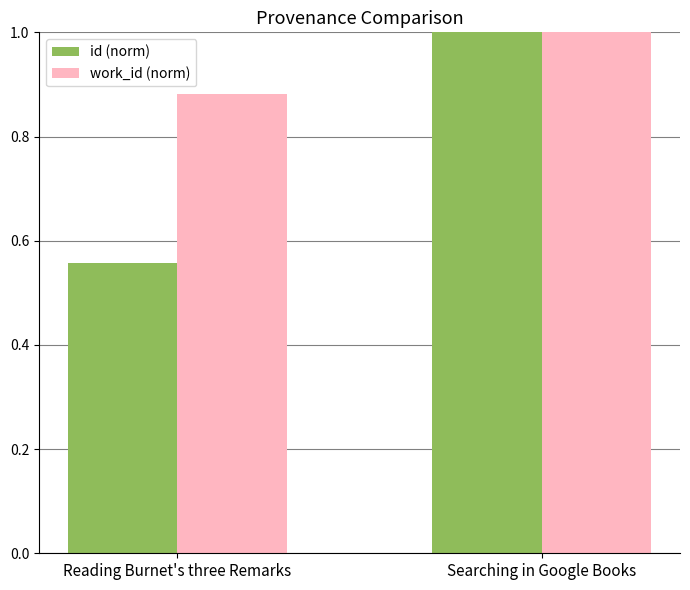

The value of id (norm) at Searching in Google Books is 0.5. True or false?

False